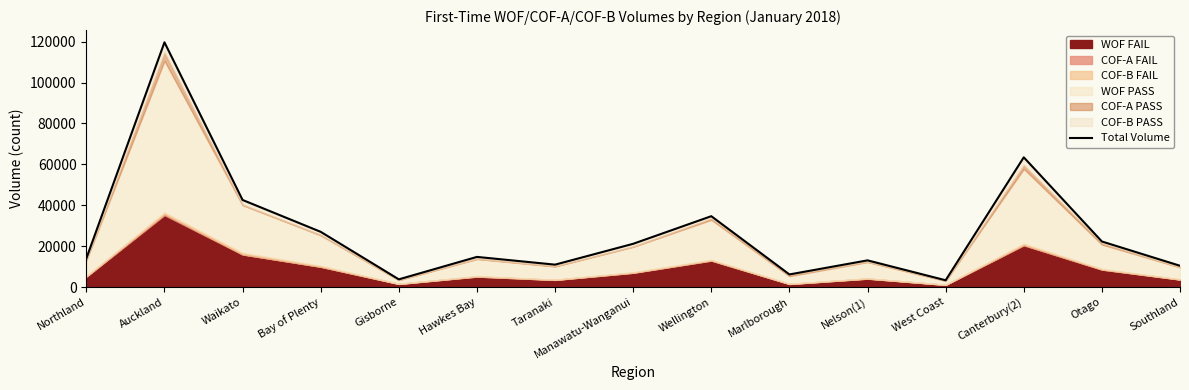

How many data points does each series have?

15